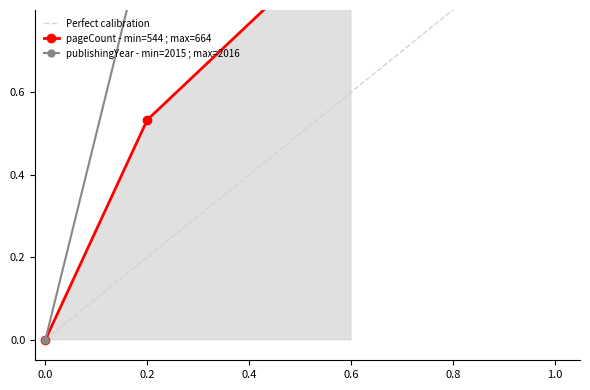

List the series in order of their overall mean, highest first.

publishingYear, pageCount